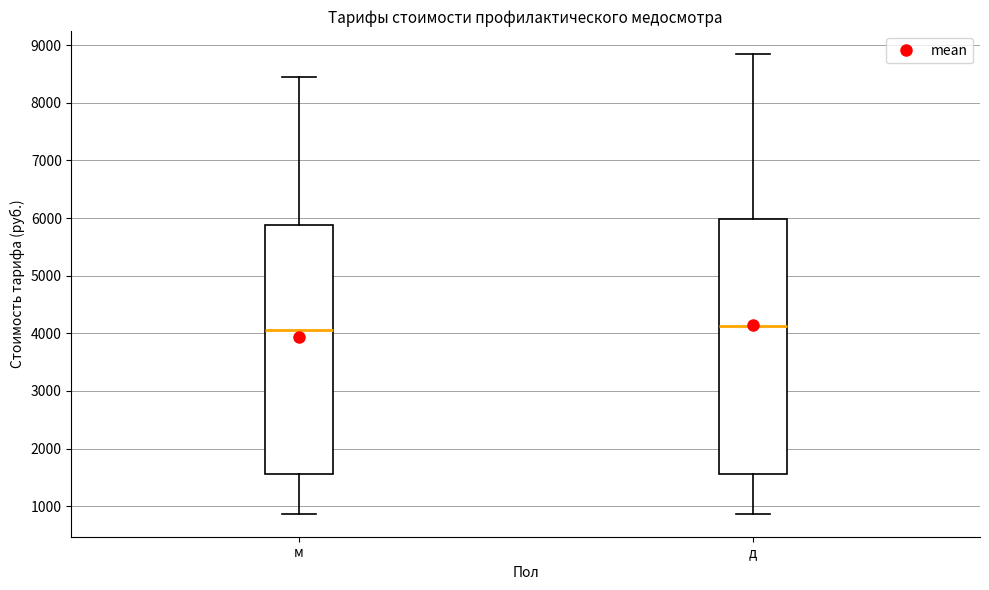

Reading left to right, read every box against the y-axis: the position of its median line, the range the box covers, and the ends of its whiskers. The values are not printed on the chart, so give them approximately, as read against the axis.

м: median 4100, box 1600 to 5900, whiskers 900 to 8400
д: median 4100, box 1600 to 6000, whiskers 900 to 8800